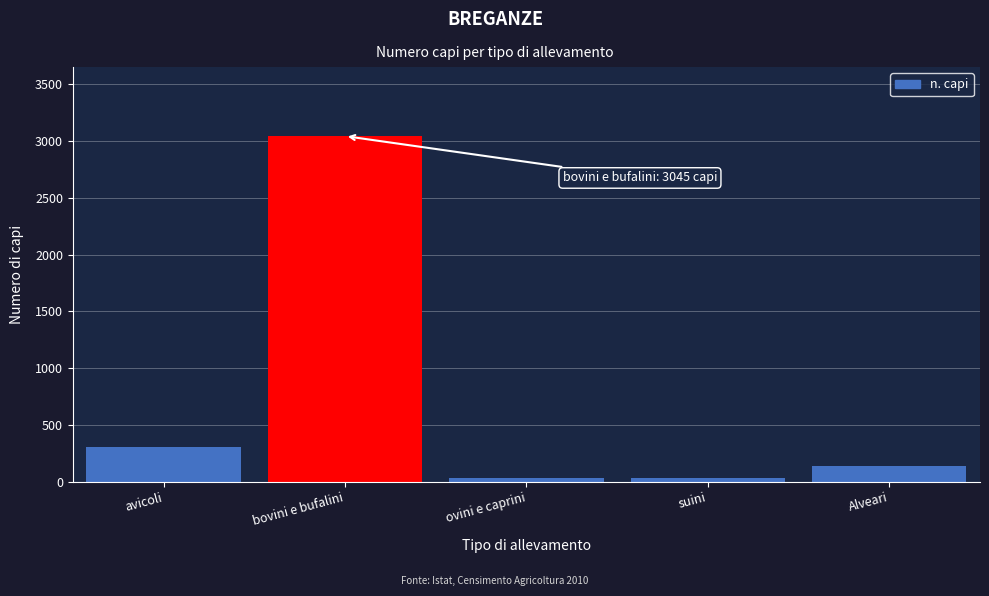

What is the greatest value displayed?

3045